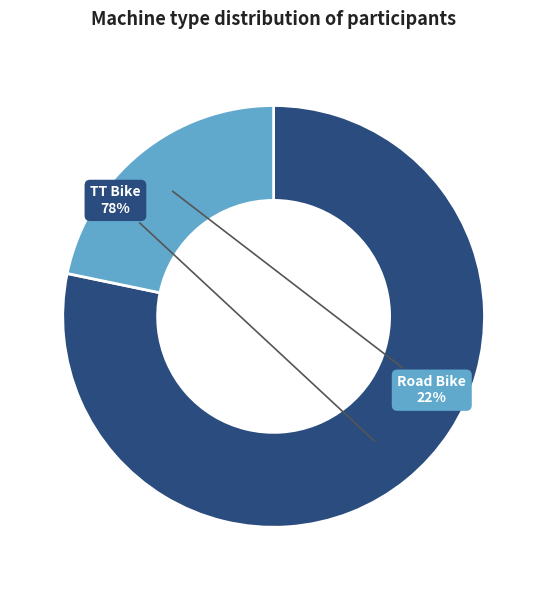

To the nearest percent, what is the combined percentage of TT Bike and Road Bike?

100%